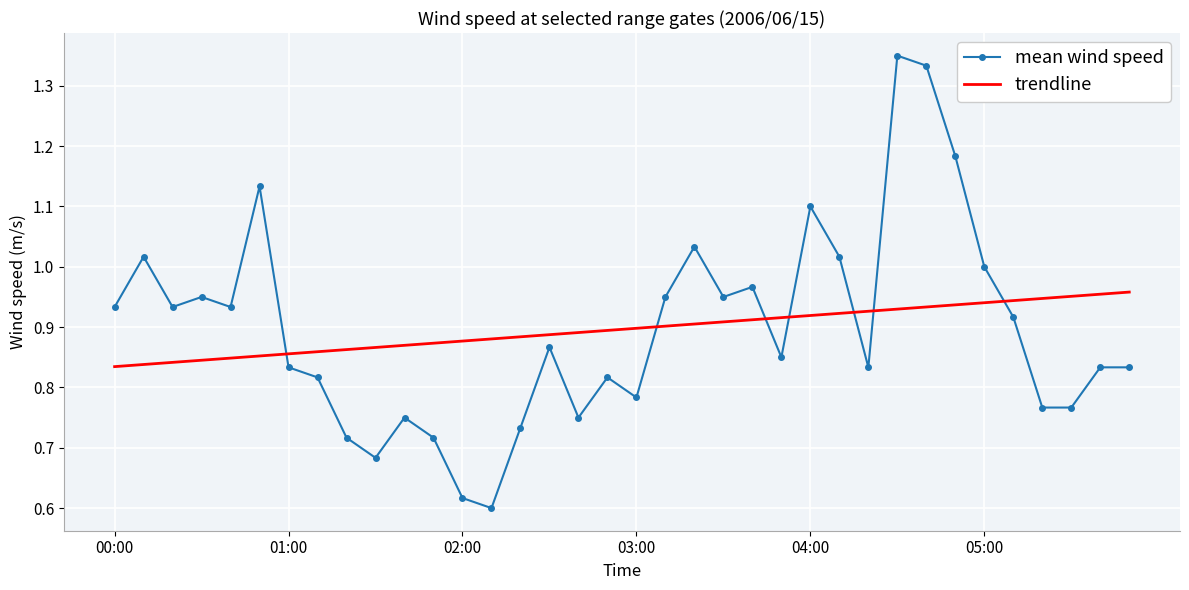

How many intersections are there between mean wind speed and trendline?

7